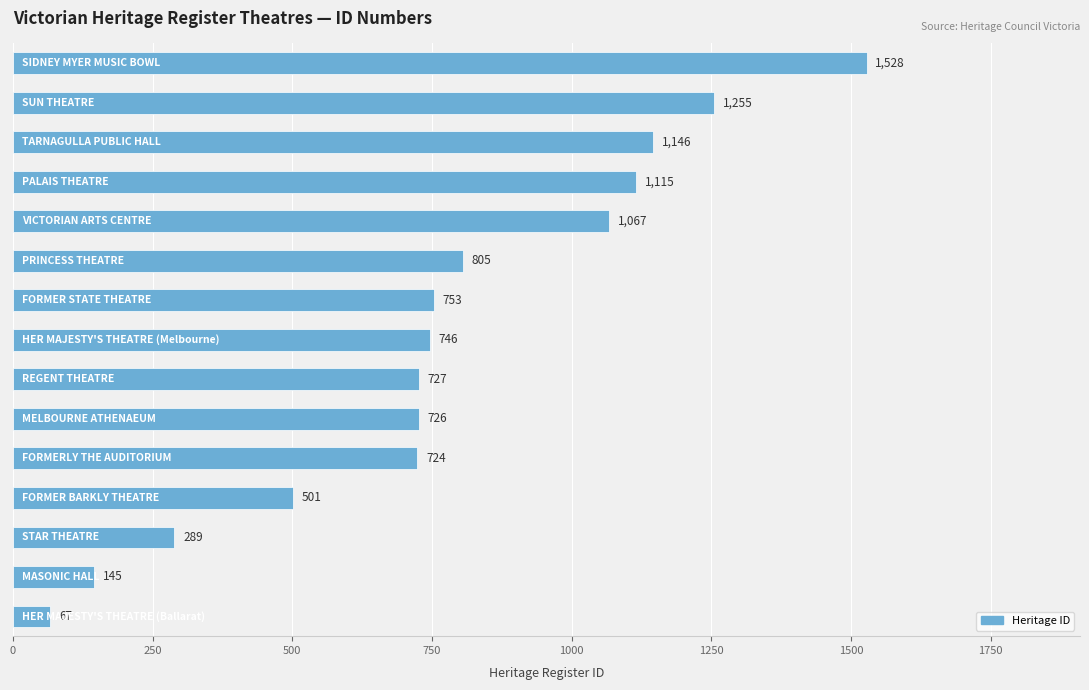

What is the maximum value shown in the chart?

1528